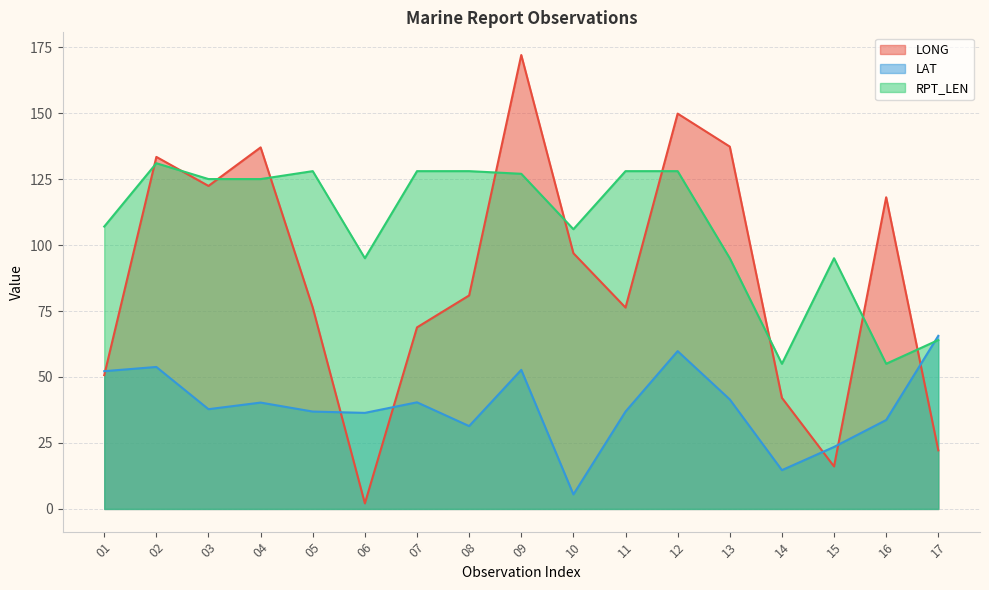

What is the value of the LONG point at the 1st from the left?

50.7